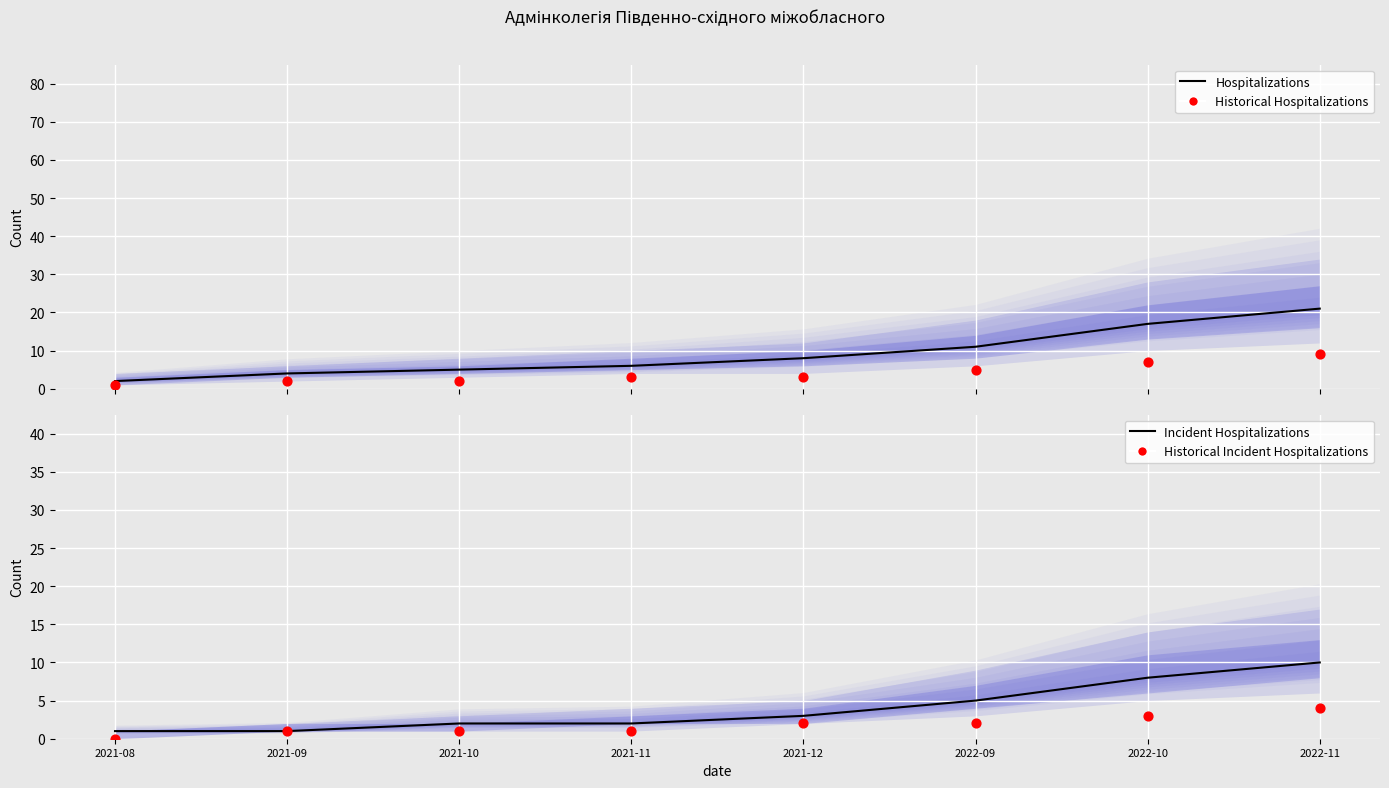

Which series has the largest total across all categories?

Hospitalizations